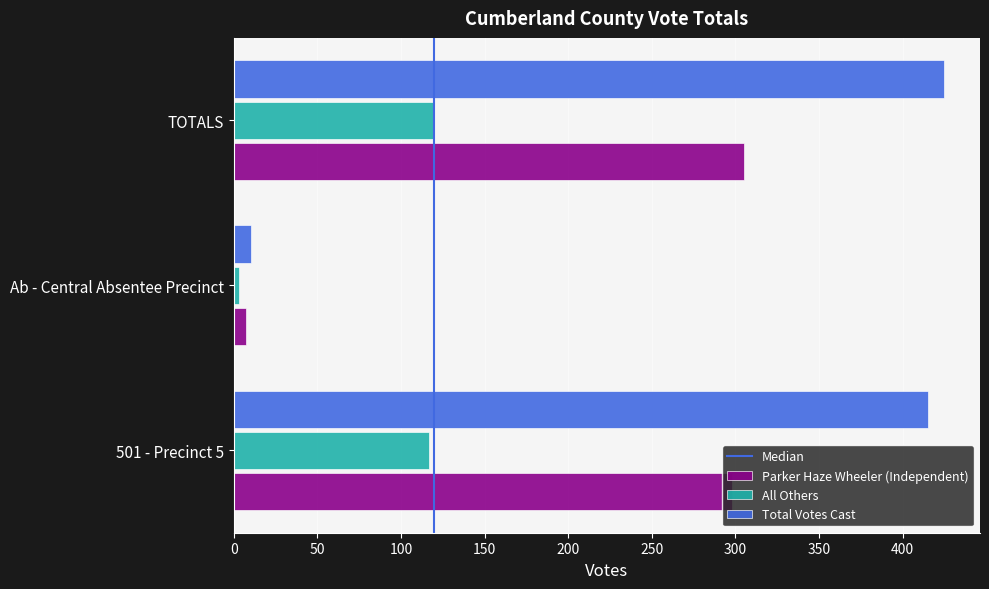

At which label does All Others reach its minimum?

Ab - Central Absentee Precinct